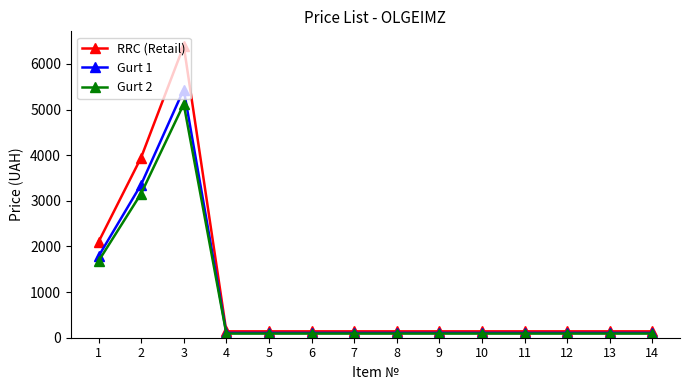

How many data points in RRC (Retail) are above 140?

3